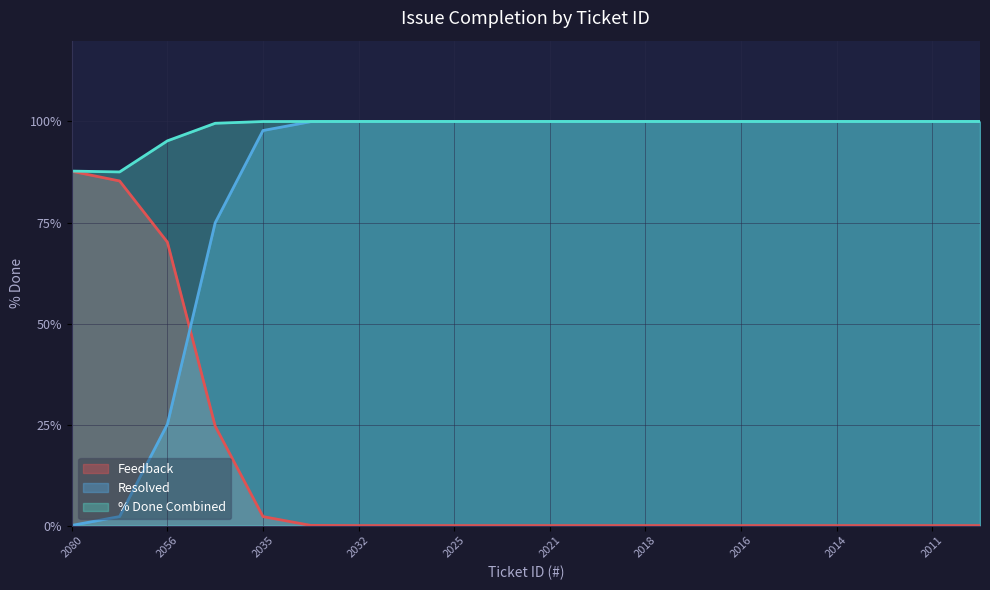

Where is % Done Combined nearest to the value 93?

2056